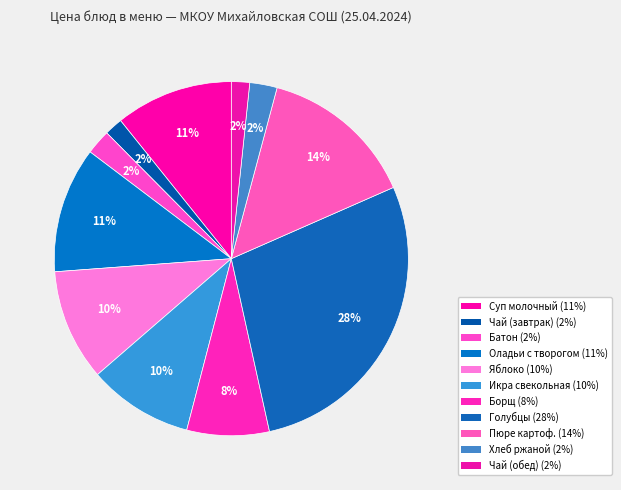

Count the number of slices in the pie.

11